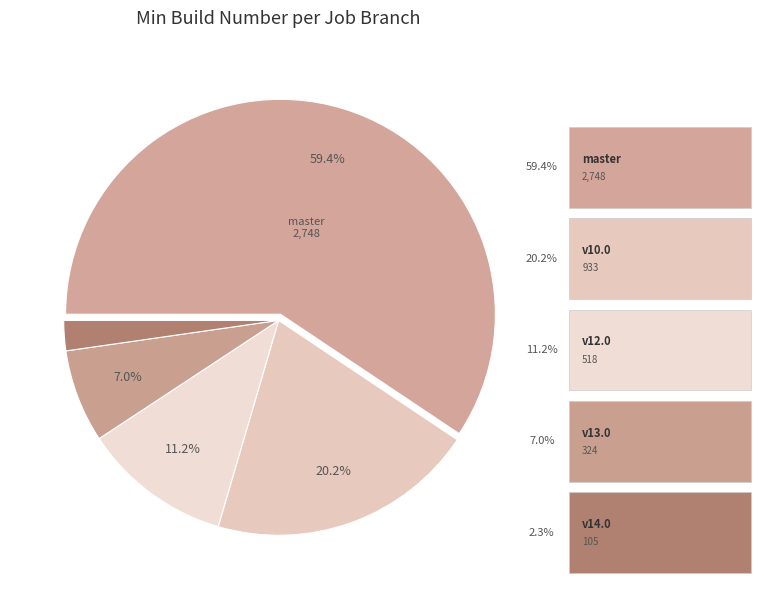

Which slice is the smallest?

v14.0